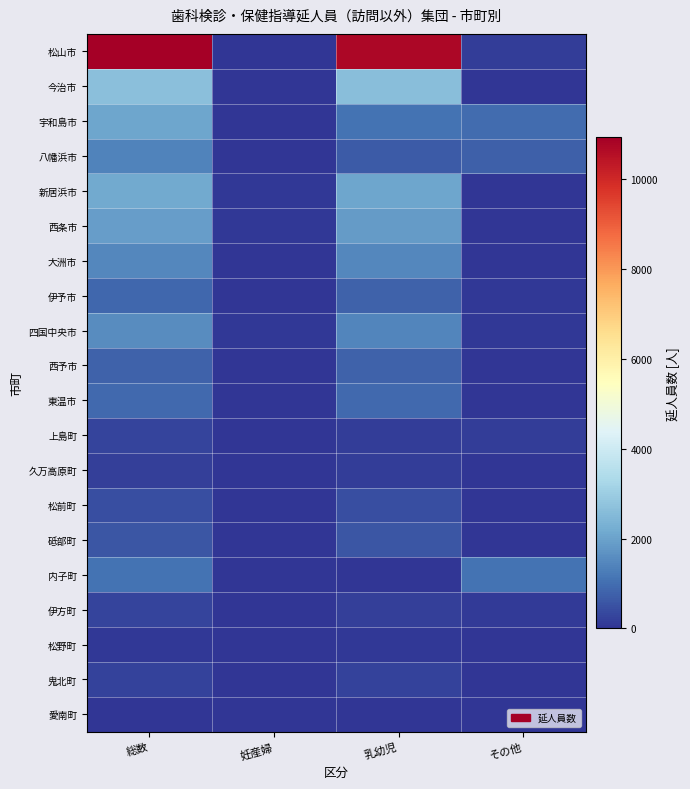

Reading left to right, extract all data points from this chart.

松山市: 総数=10930	妊産婦=5	乳幼児=10755	その他=170
今治市: 総数=2671	妊産婦=8	乳幼児=2628	その他=35
宇和島市: 総数=2090	妊産婦=9	乳幼児=1110	その他=971
八幡浜市: 総数=1380	妊産婦=0	乳幼児=651	その他=729
新居浜市: 総数=2171	妊産婦=80	乳幼児=2091	その他=0
西条市: 総数=1916	妊産婦=68	乳幼児=1848	その他=0
大洲市: 総数=1482	妊産婦=14	乳幼児=1468	その他=0
伊予市: 総数=867	妊産婦=22	乳幼児=795	その他=50
四国中央市: 総数=1555	妊産婦=61	乳幼児=1439	その他=55
西予市: 総数=793	妊産婦=8	乳幼児=781	その他=4
東温市: 総数=919	妊産婦=0	乳幼児=919	その他=0
上島町: 総数=272	妊産婦=0	乳幼児=137	その他=135
久万高原町: 総数=176	妊産婦=7	乳幼児=142	その他=27
松前町: 総数=458	妊産婦=0	乳幼児=458	その他=0
砥部町: 総数=560	妊産婦=0	乳幼児=560	その他=0
内子町: 総数=1092	妊産婦=0	乳幼児=0	その他=1092
伊方町: 総数=274	妊産婦=5	乳幼児=173	その他=96
松野町: 総数=51	妊産婦=0	乳幼児=51	その他=0
鬼北町: 総数=255	妊産婦=20	乳幼児=235	その他=0
愛南町: 総数=0	妊産婦=0	乳幼児=0	その他=0